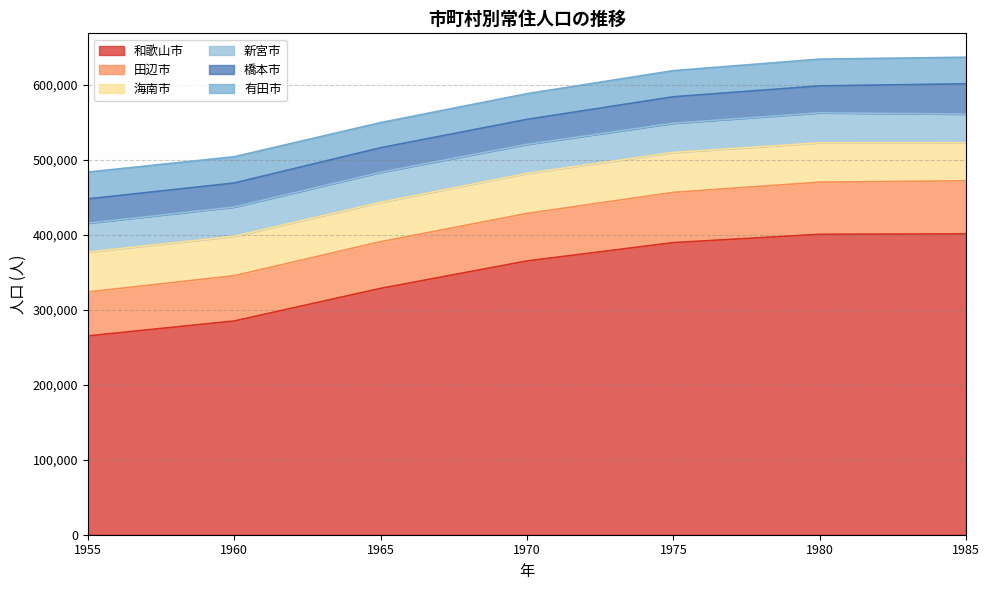

True or false: 和歌山市 and 有田市 intersect in this chart.

False